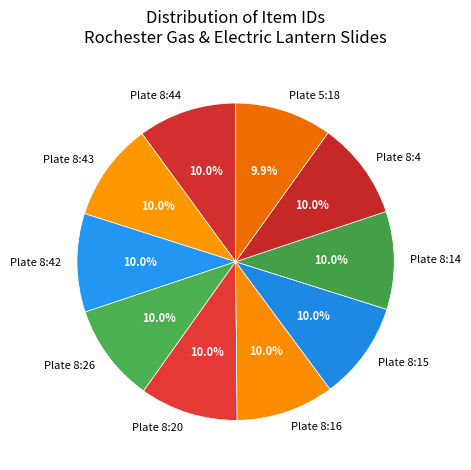

Is Plate 8:4 the majority of the pie?

No